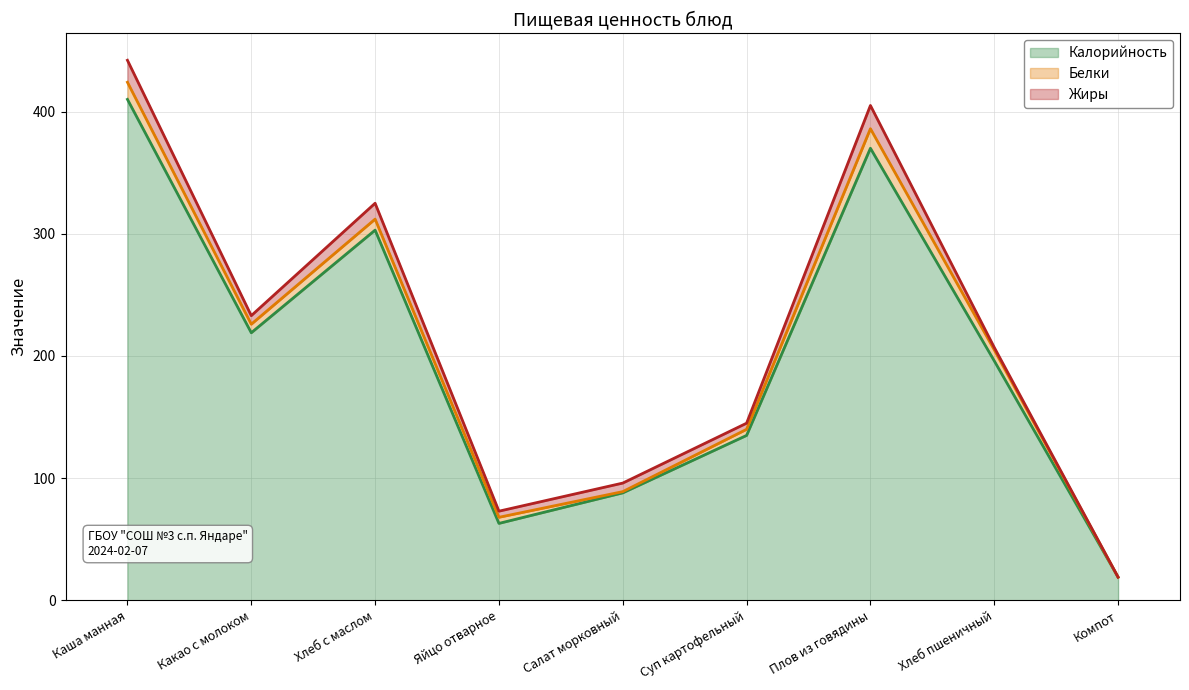

At which category does Белки reach its first local peak?

Хлеб с маслом